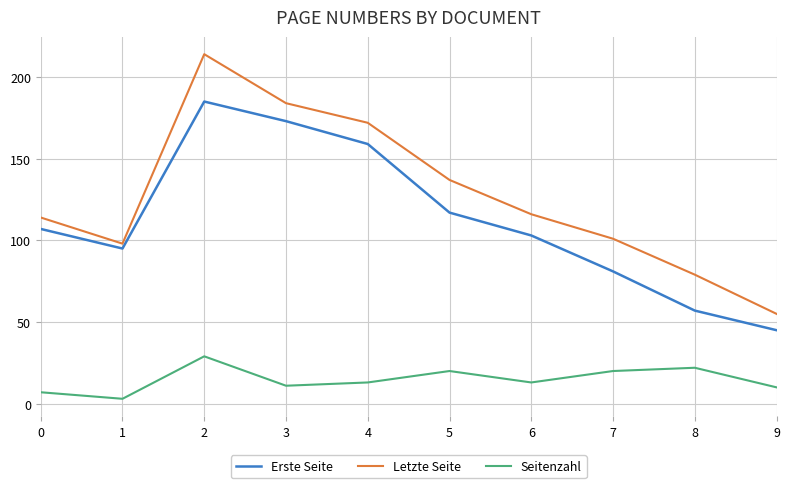

What is the highest value of the Seitenzahl series?

29